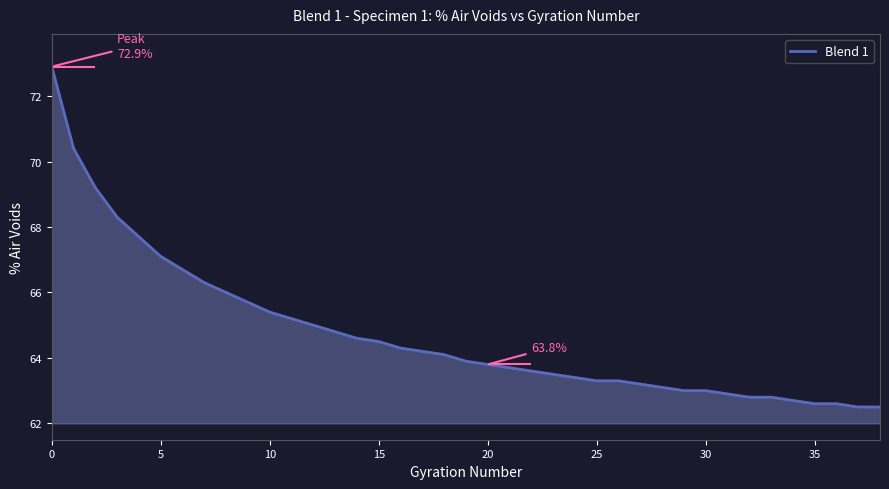

The value of Blend 1 at 35 is 27.4. True or false?

False